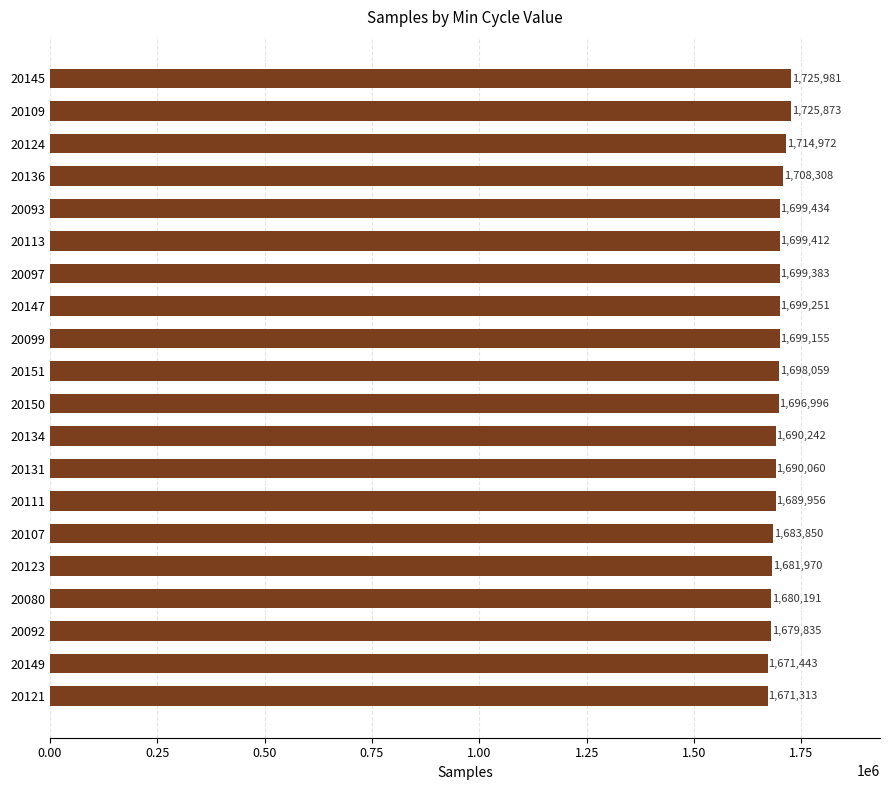

What is the smallest value displayed?

1671313